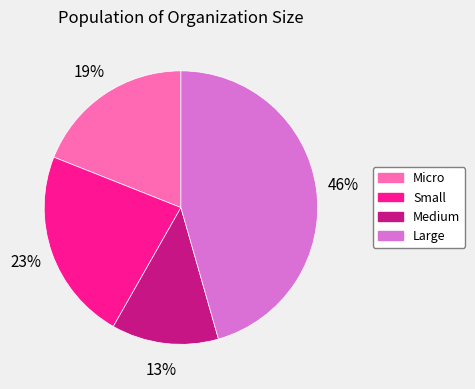

Does any single category account for the majority?

No